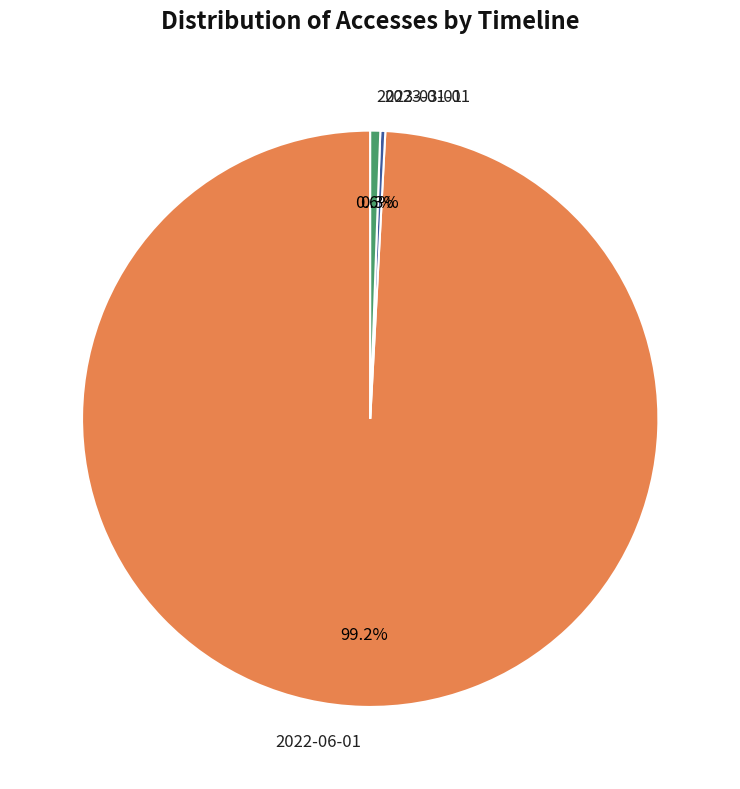

To the nearest percent, what is the difference between the 2022-06-01 and 2023-01-01 slice percentages?

99%